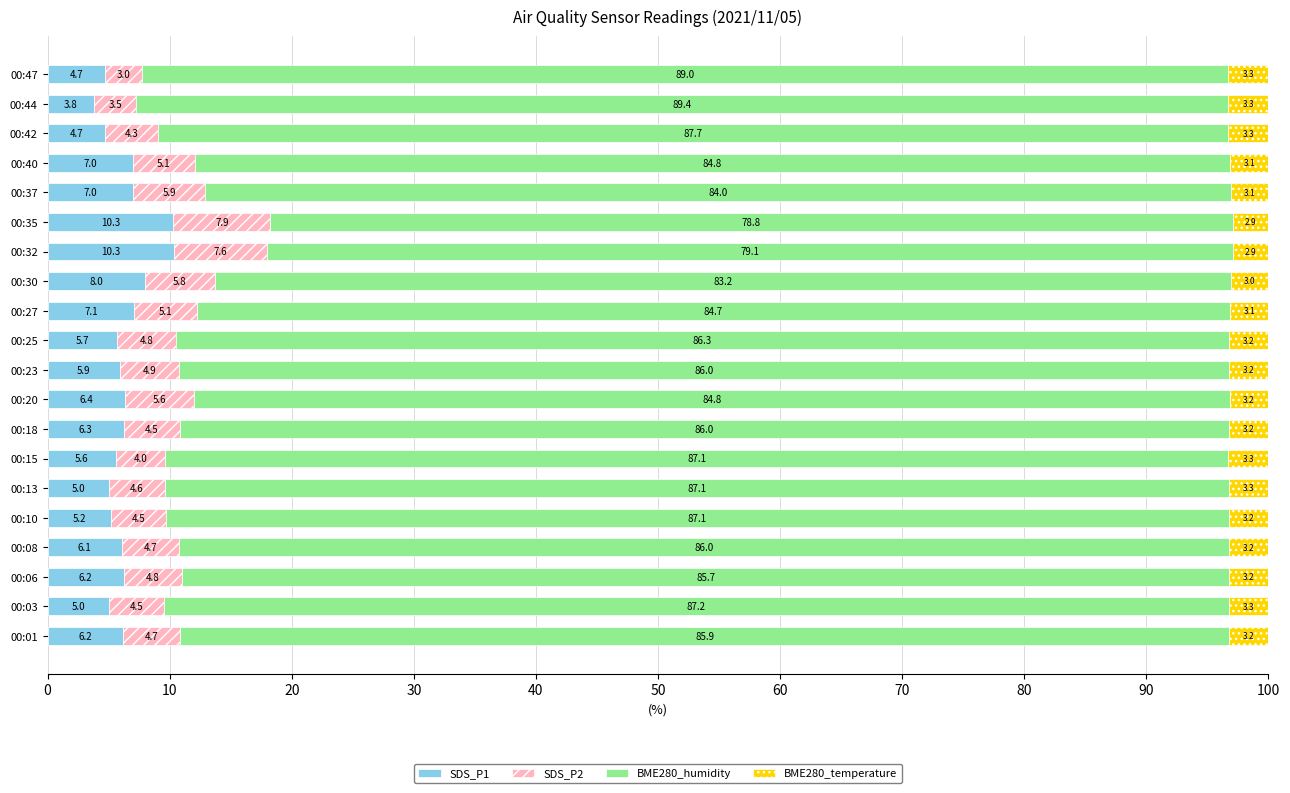

What is the minimum value for SDS_P1?

3.8